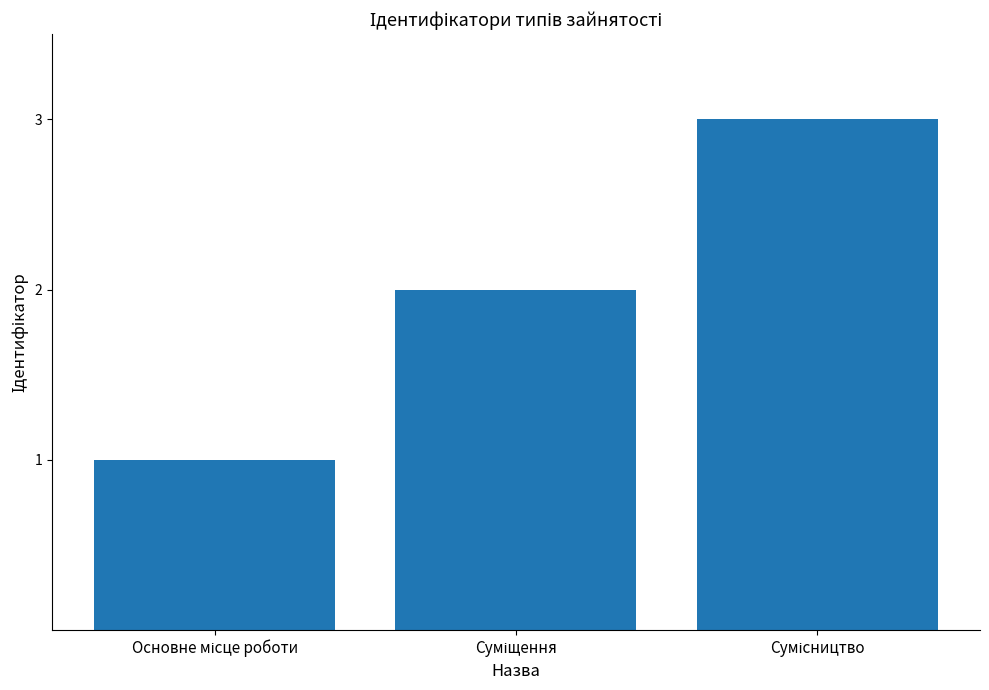

Does the chart contain any negative values?

No